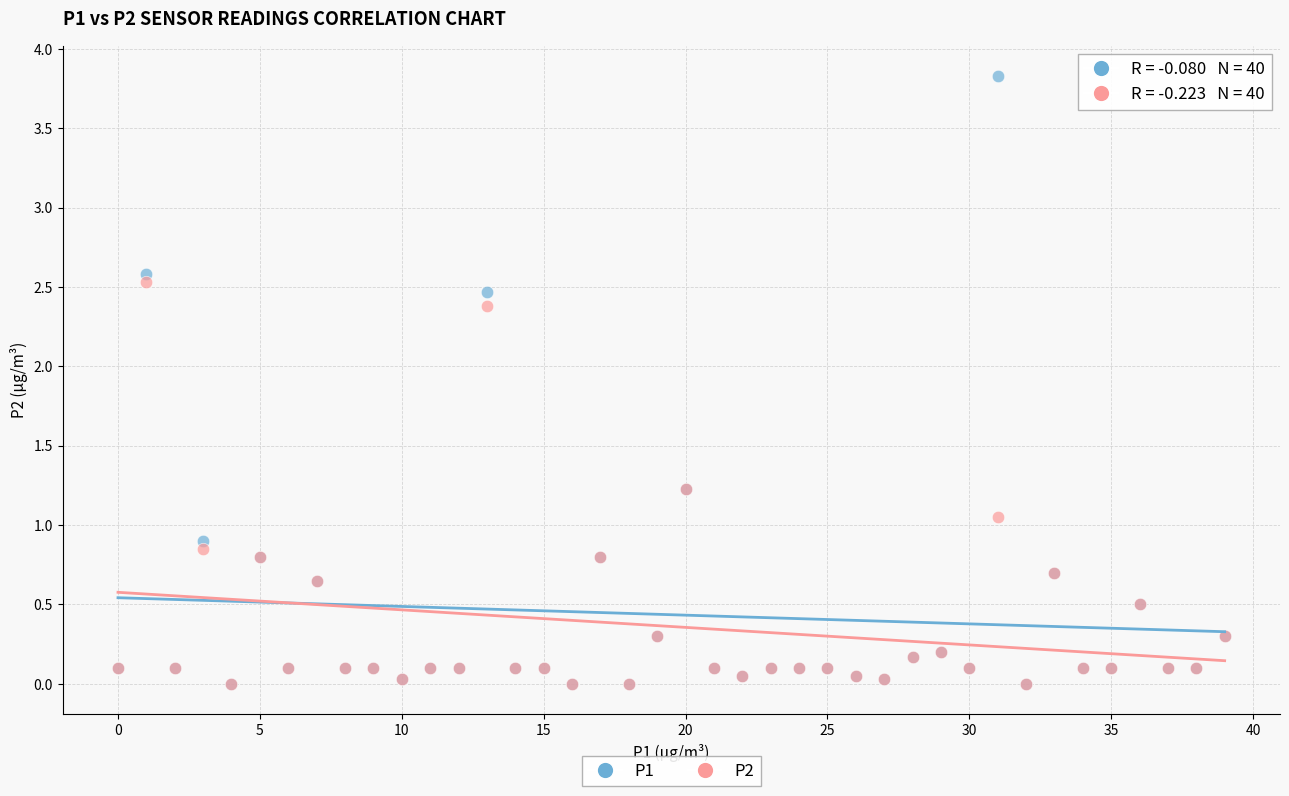

Which series has the widest spread of Y values?

P1